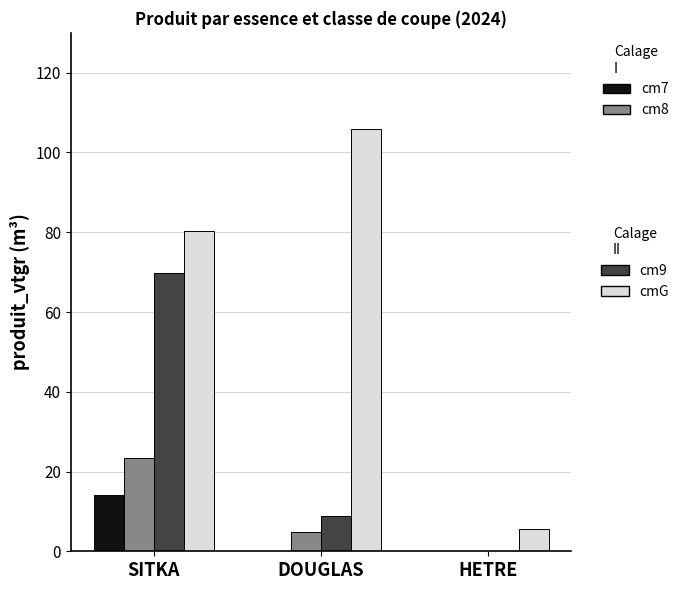

Count the number of categories in the chart.

3